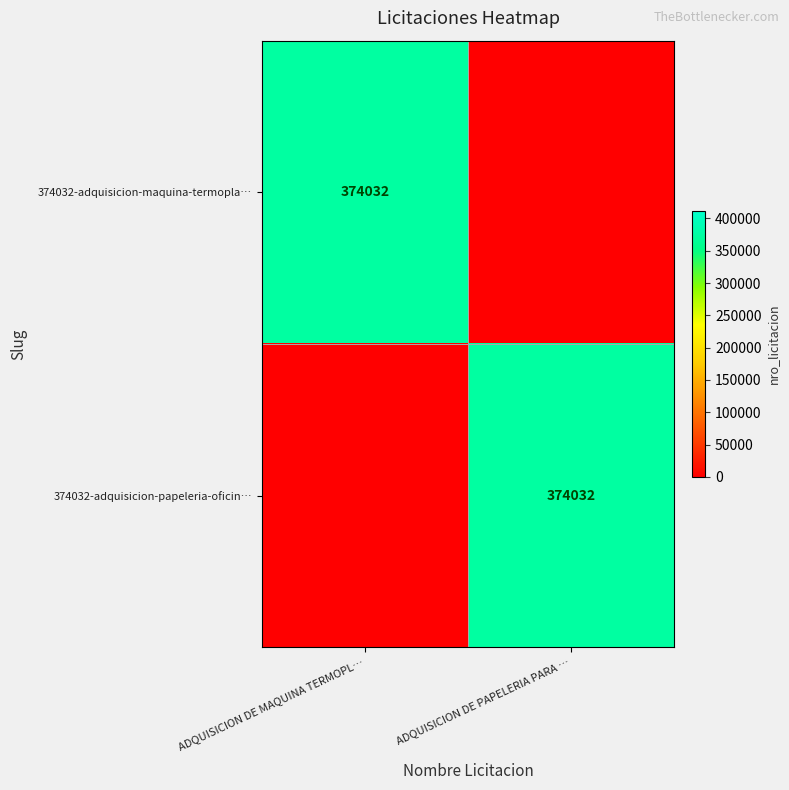

True or false: 374032-adquisicion-papeleria-oficin… has a value of 618421 at ADQUISICION DE PAPELERIA PARA ….

False